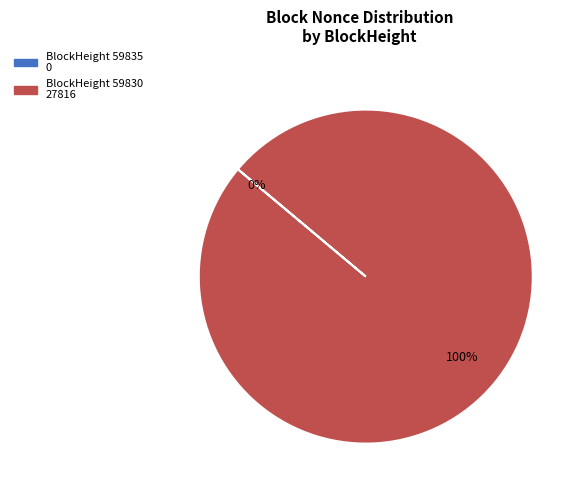

To the nearest percent, what is the difference between the largest and smallest slice percentages?

100%